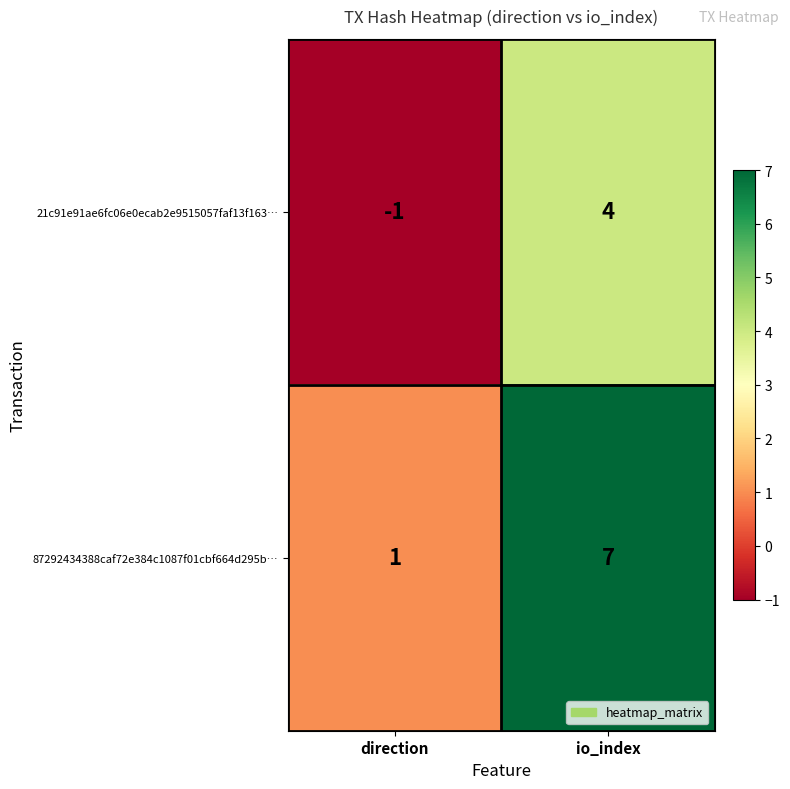

At which category is the sum across all series the highest?

io_index